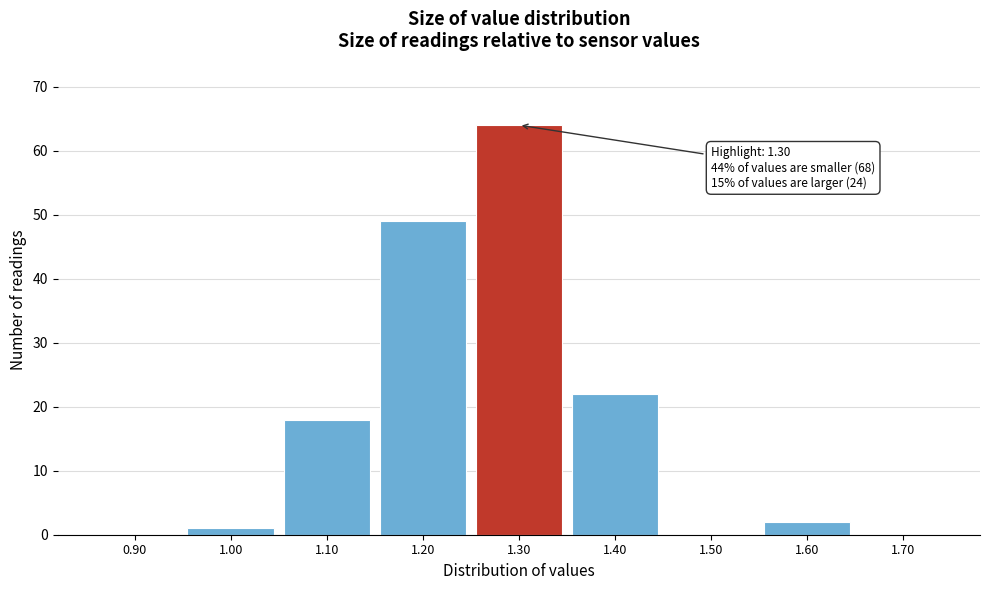

Over which range of the x-axis is the bar tallest?

1.25 to 1.35